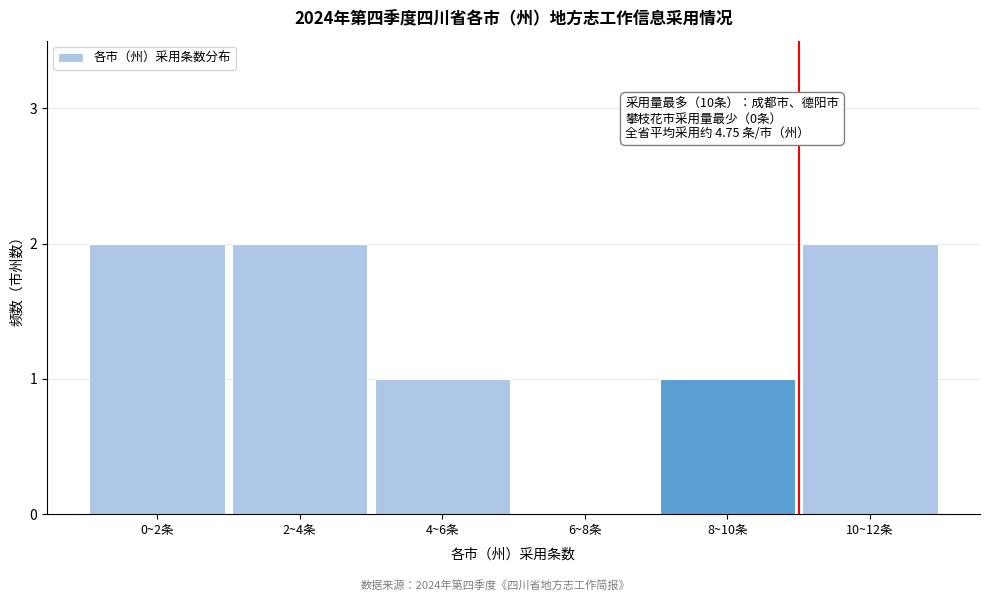

Reading right to left, extract all data points from this chart.

10~12条=2	8~10条=1	6~8条=0	4~6条=1	2~4条=2	0~2条=2